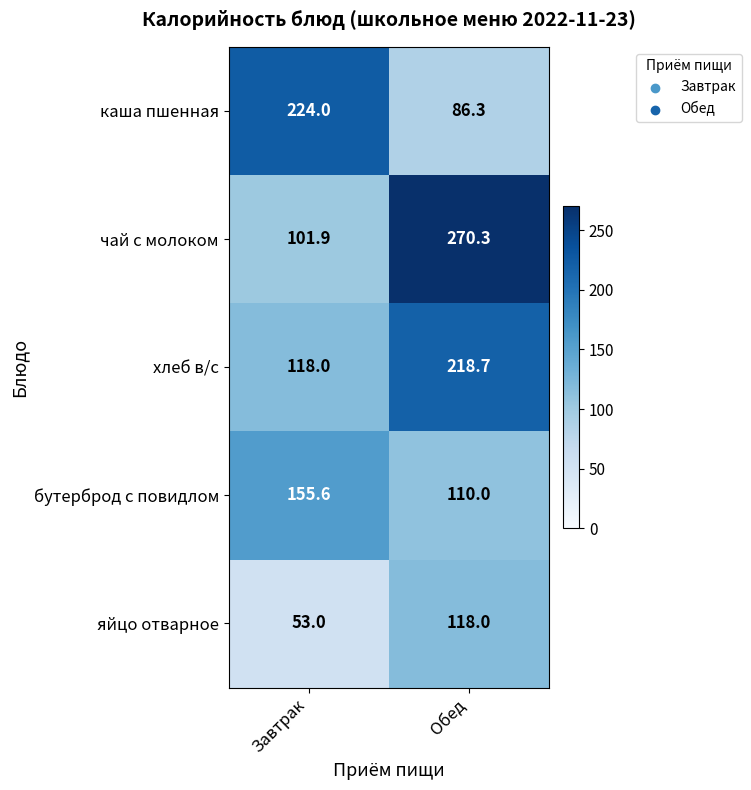

Reading left to right, what are all the values shown in this chart?

каша пшенная: Завтрак=224.0	Обед=86.3
чай с молоком: Завтрак=101.9	Обед=270.3
хлеб в/с: Завтрак=118.0	Обед=218.7
бутерброд с повидлом: Завтрак=155.6	Обед=110.0
яйцо отварное: Завтрак=53.0	Обед=118.0